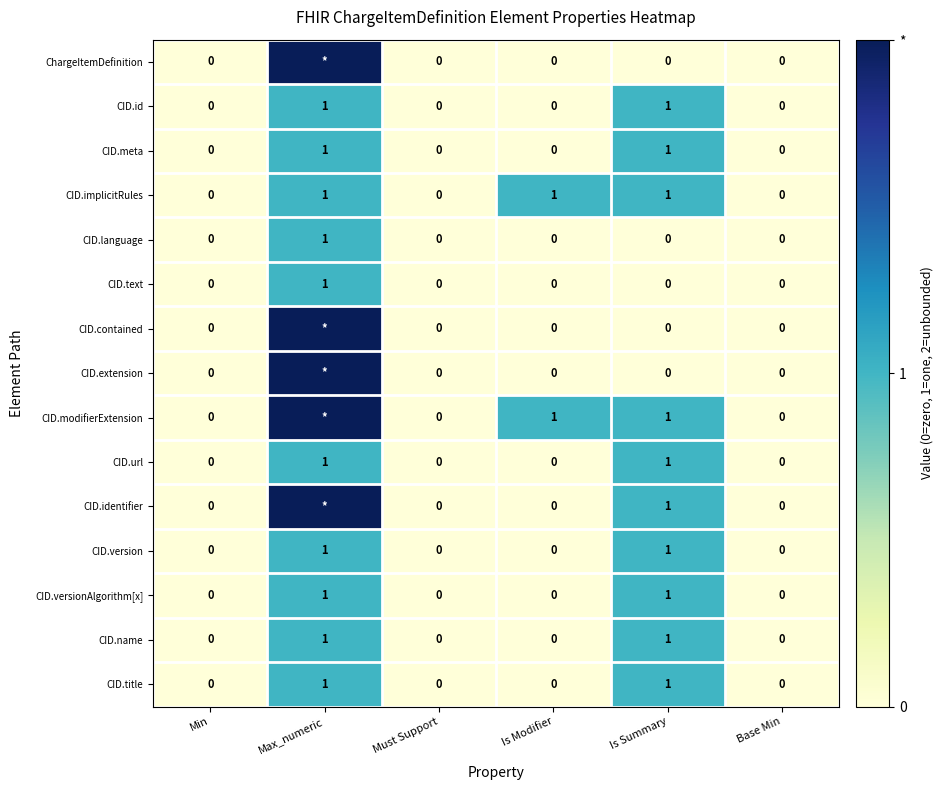

Count the number of data series in this chart.

15